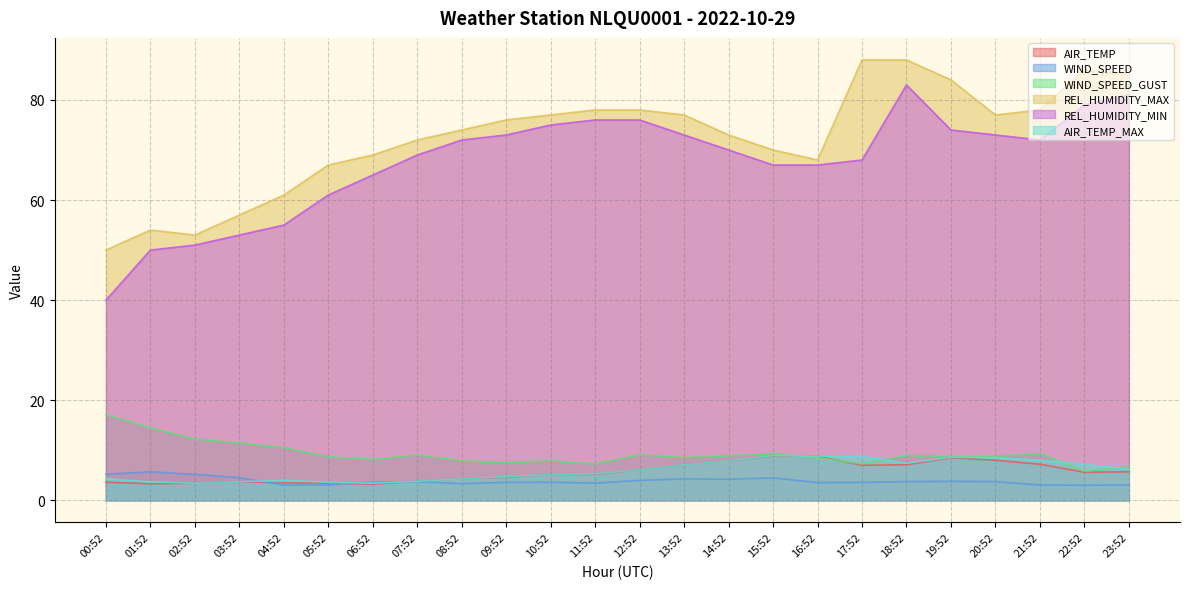

True or false: WIND_SPEED_GUST and WIND_SPEED intersect in this chart.

False